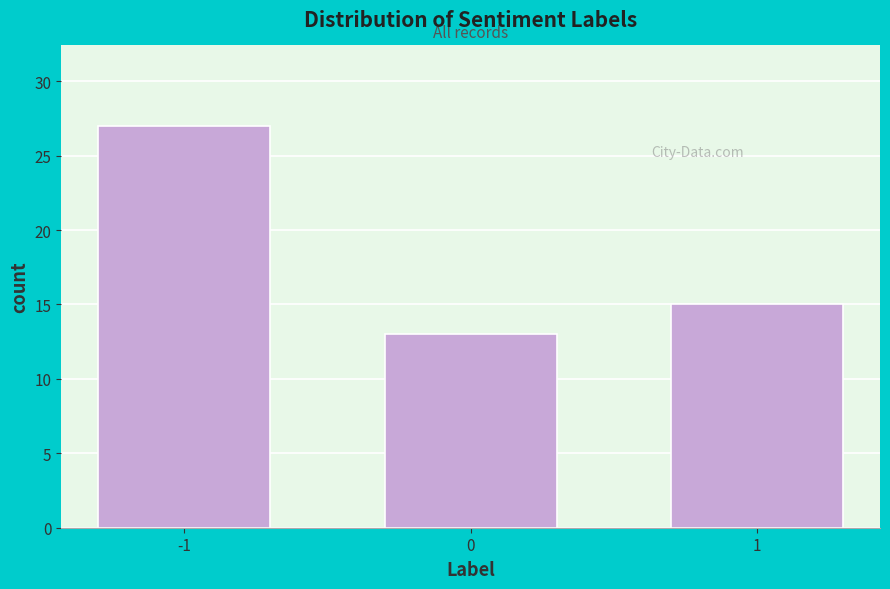

Reading left to right, what are all the values shown in this chart?

27	13	15